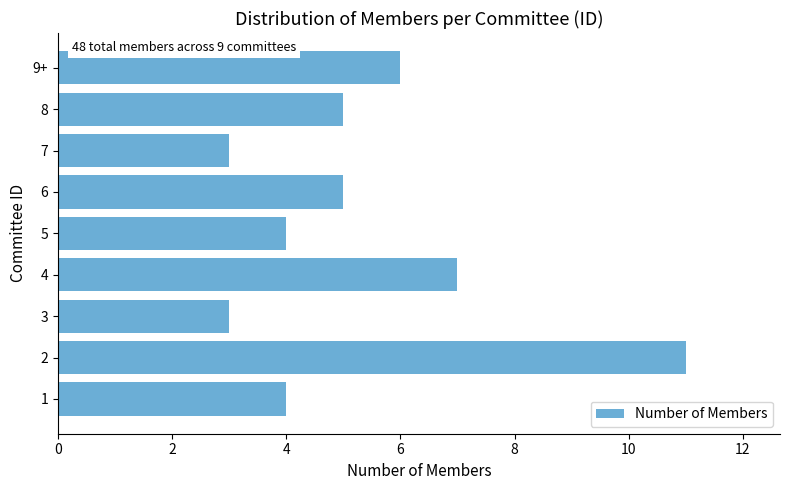

Count the number of data series in this chart.

1